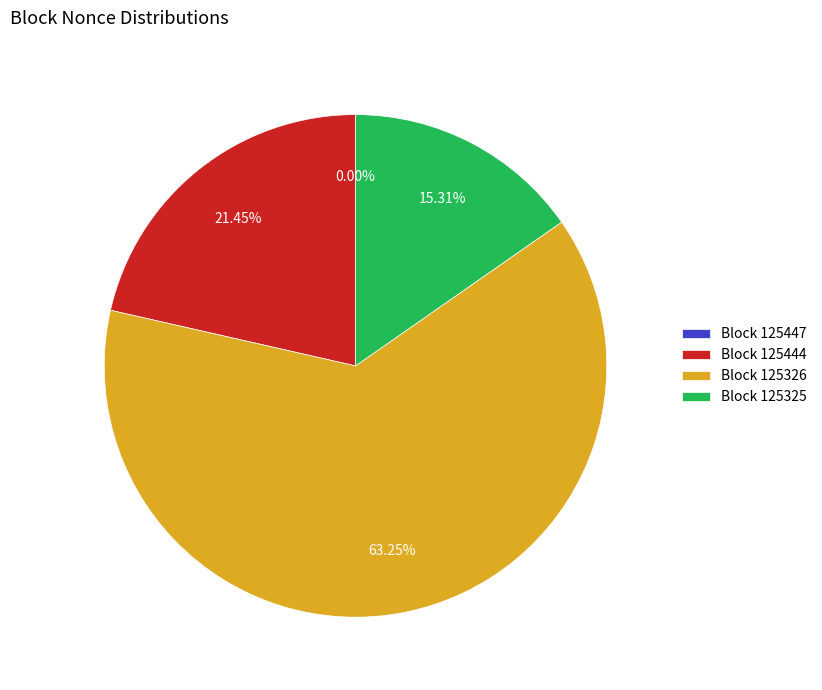

Approximately how many times larger is the value at Block 125325 compared to Block 125444?

0.7